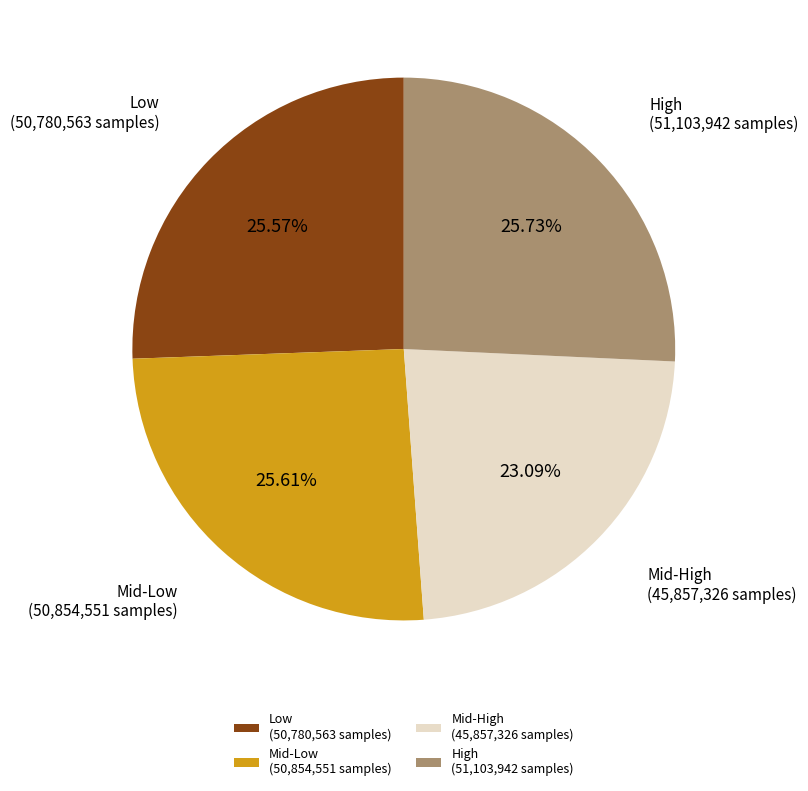

Is there a majority slice in this chart?

No